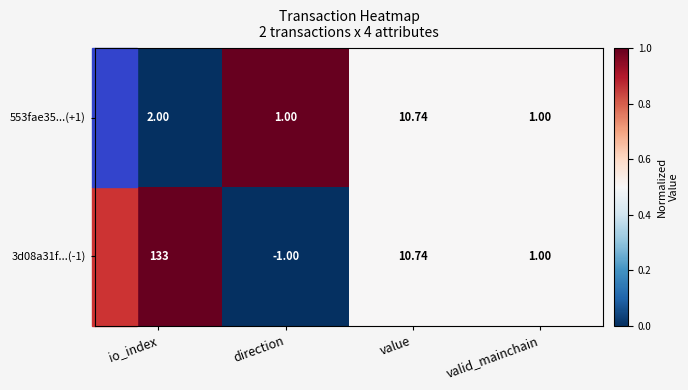

List the labels in order of 3d08a31f...(-1) value, smallest first.

direction, valid_mainchain, value, io_index